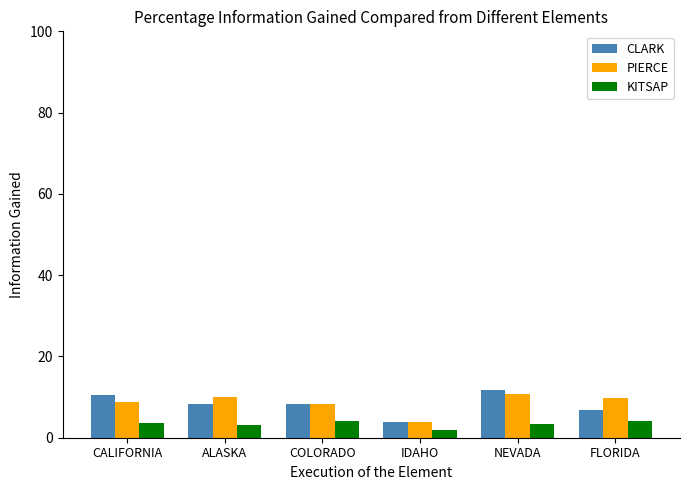

Rank the series at NEVADA from highest to lowest value.

CLARK, PIERCE, KITSAP